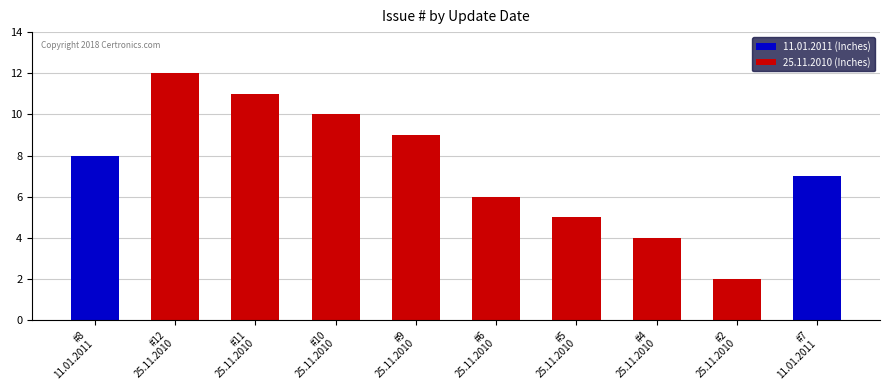

Are the bars grouped side by side (vs. stacked)?

No